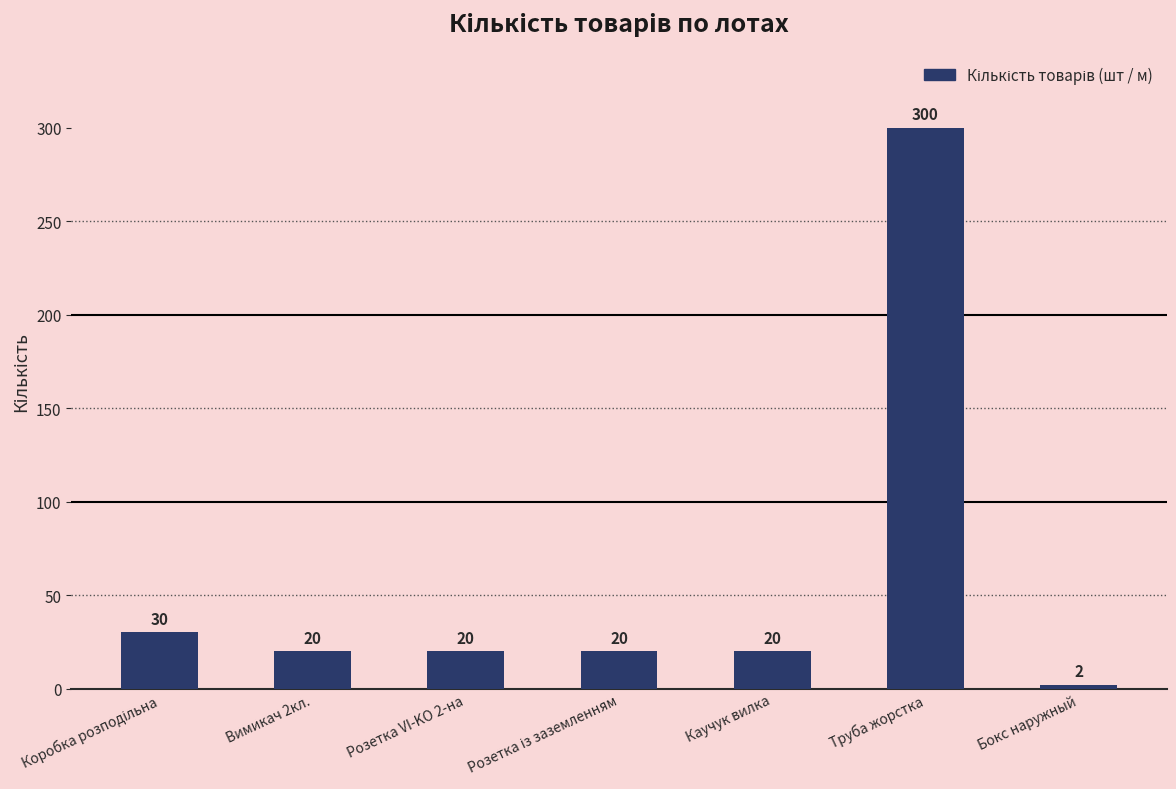

The chart shows a value of 20 at Каучук вилка. True or false?

True